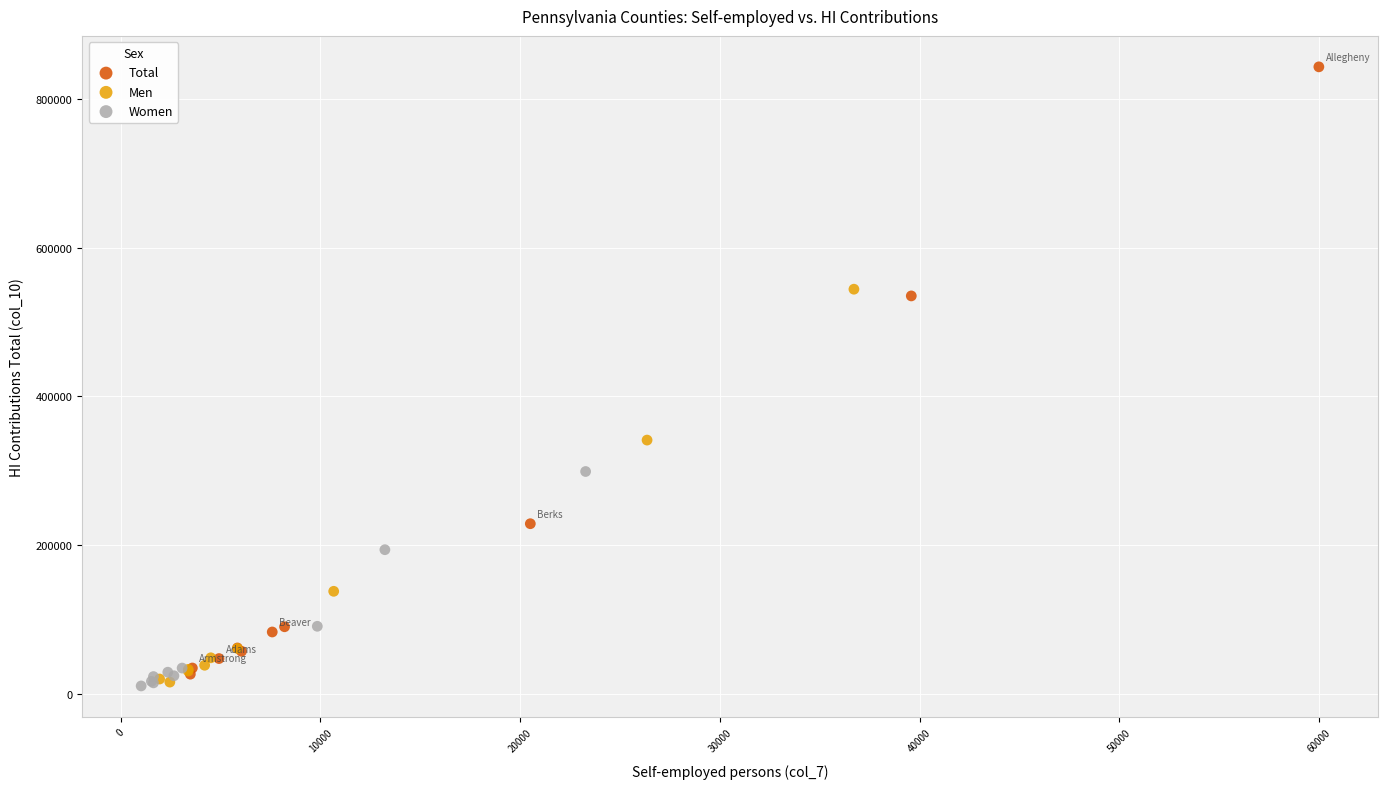

Which series has the widest spread of Y values?

Total